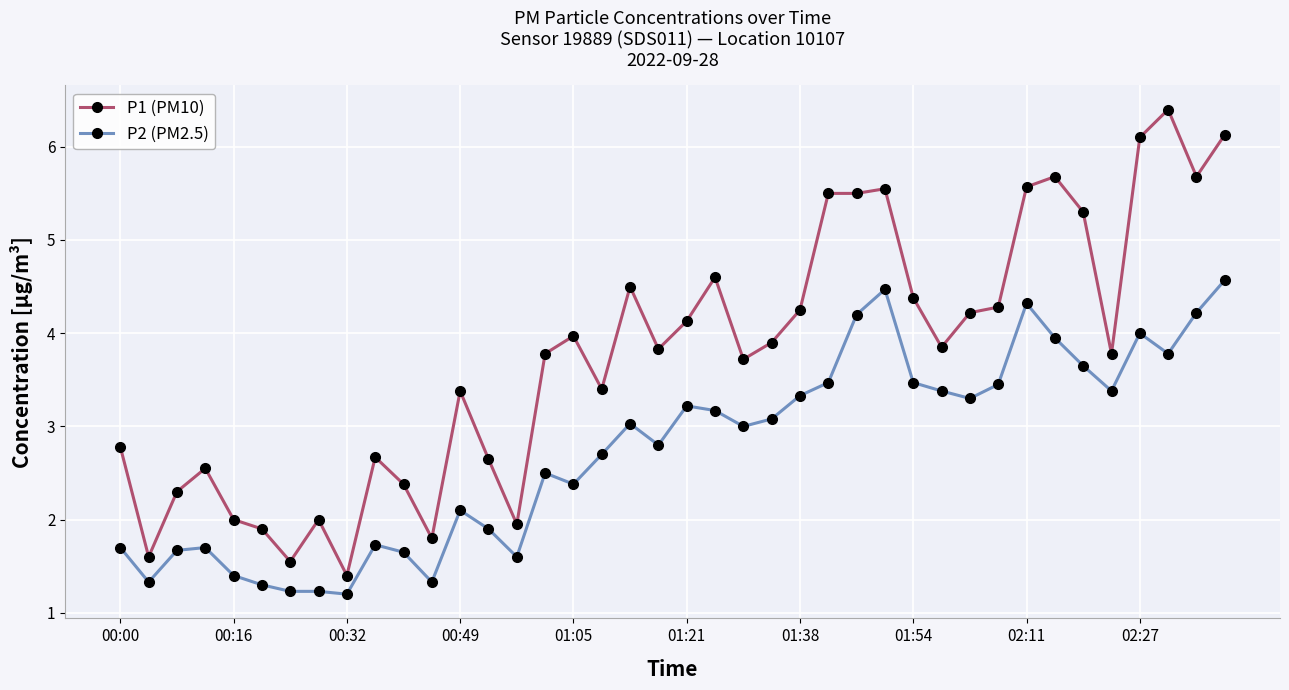

True or false: P2 (PM2.5) has more than 2 points higher than both neighbors.

True